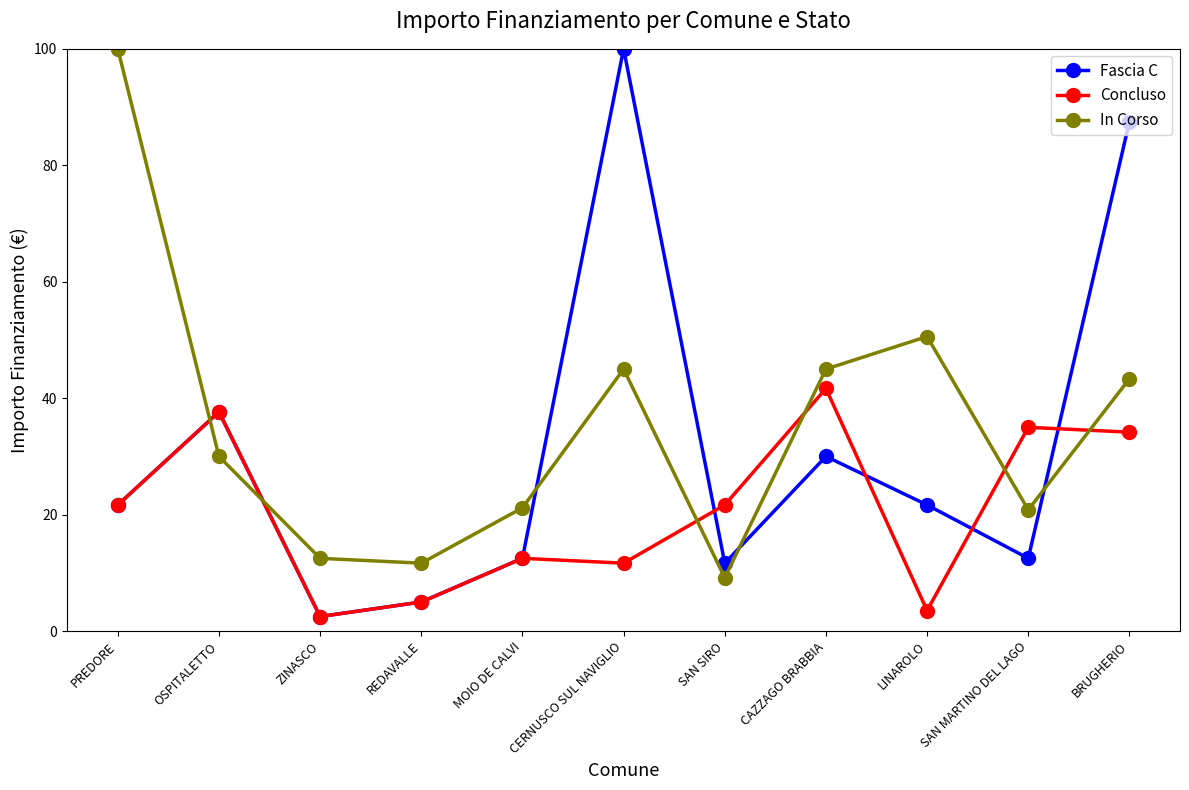

Between which two adjacent categories do Fascia C and In Corso first intersect?

PREDORE and OSPITALETTO